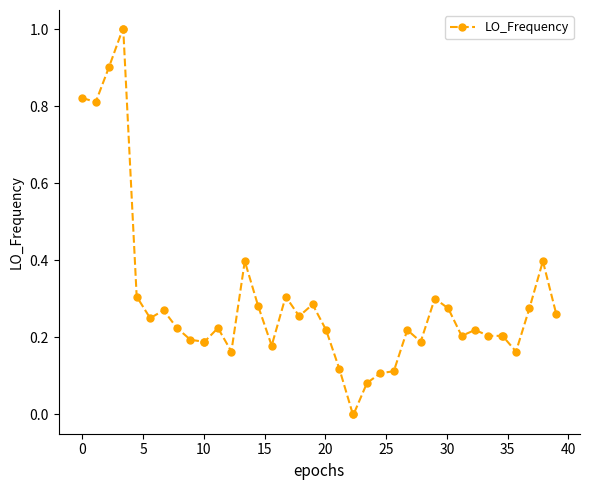

What is the value of the 3rd point from the left?

0.9